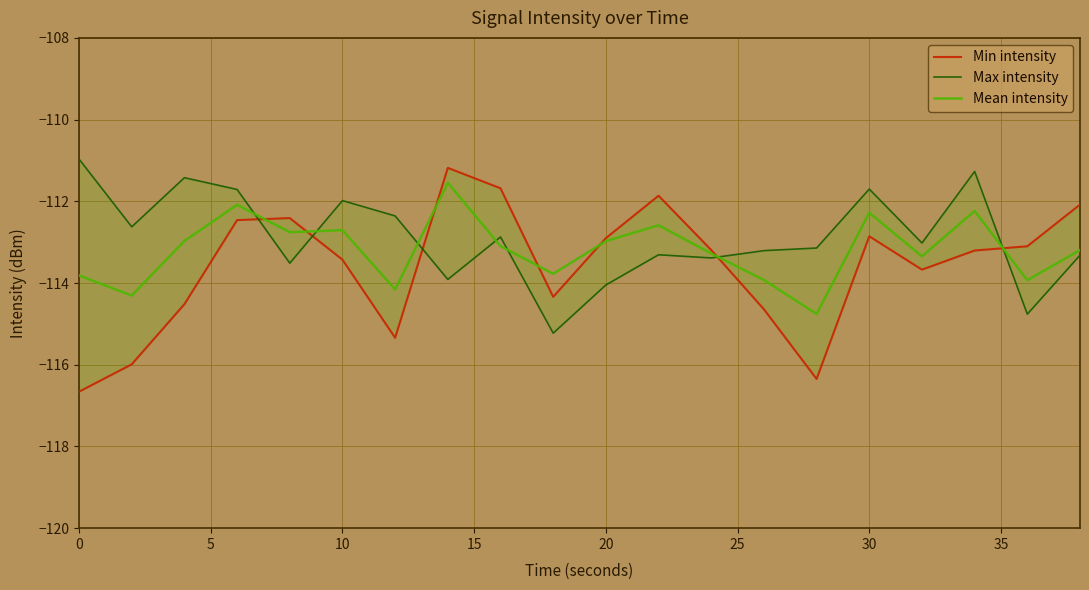

How many interior local peaks does the Max intensity series have?

6